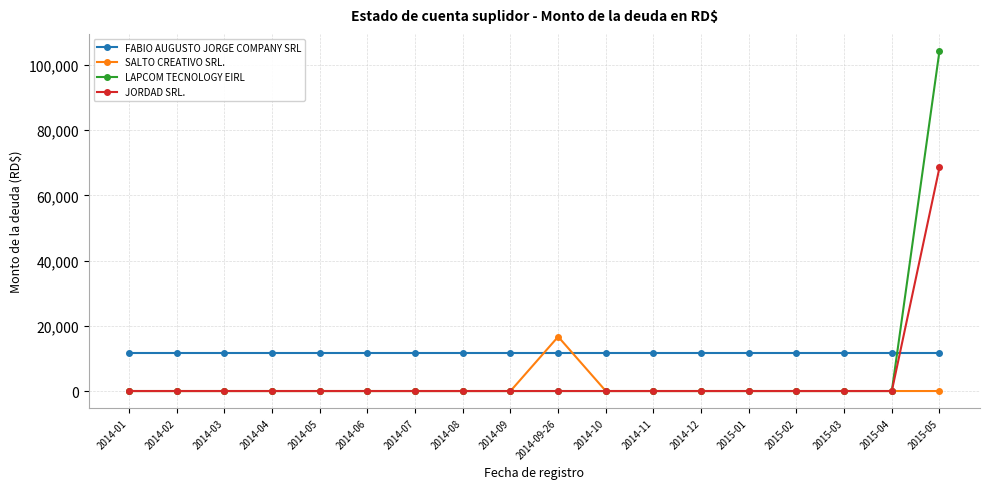

At which category is the sum across all series the highest?

2015-05